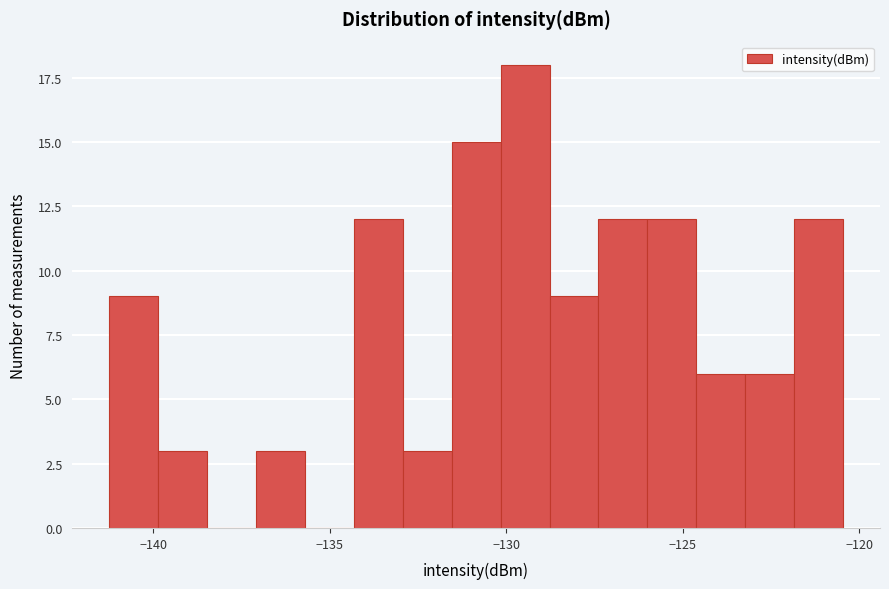

Around what value on the x-axis is the tallest bar? Give the approximate position of its centre, as read against the axis.

-129.5